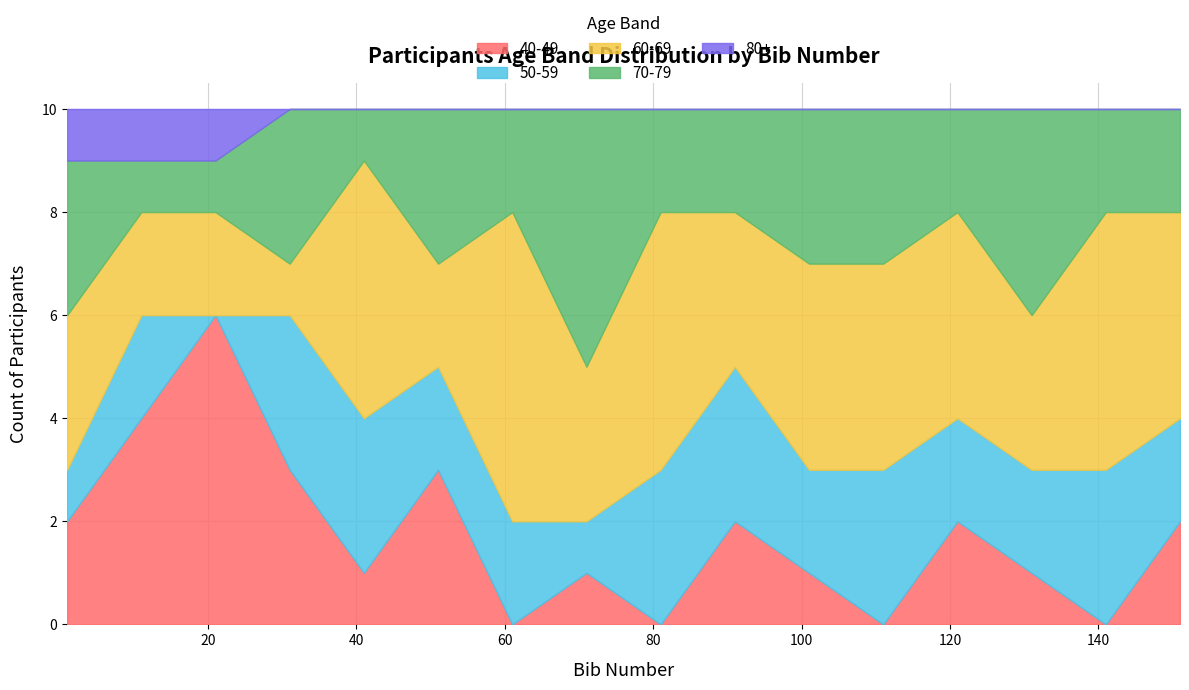

What are all the series names shown in the legend?

40-49, 50-59, 60-69, 70-79, 80+